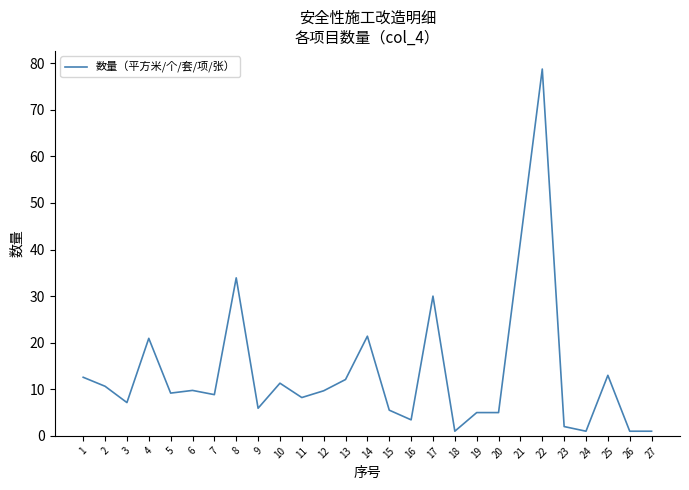

What is the smallest value displayed?

1.0